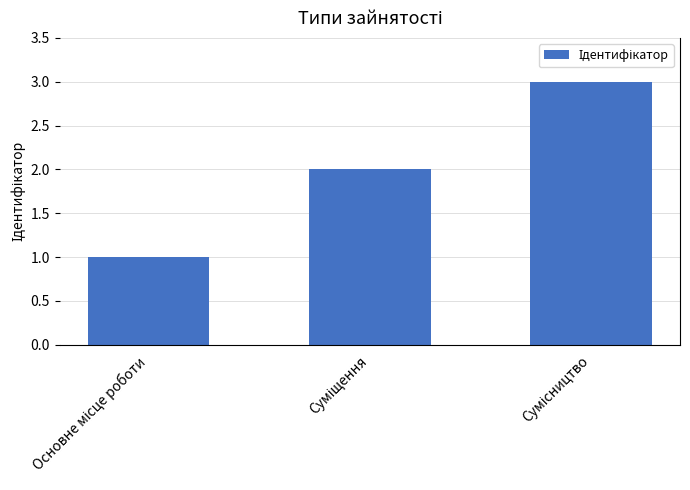

Rank the categories by value from highest to lowest.

Сумісництво, Суміщення, Основне місце роботи